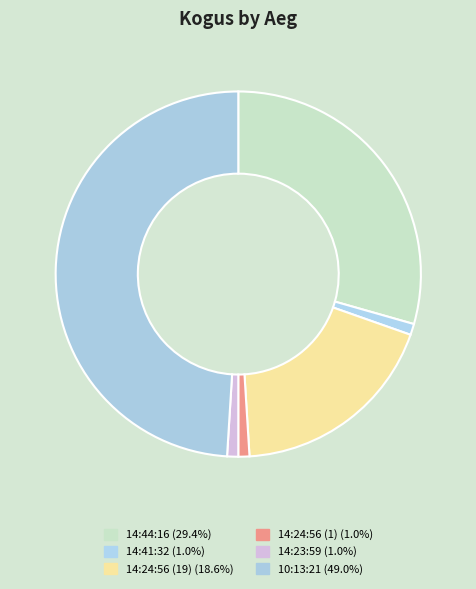

Is there any slice that represents more than half of the pie?

No